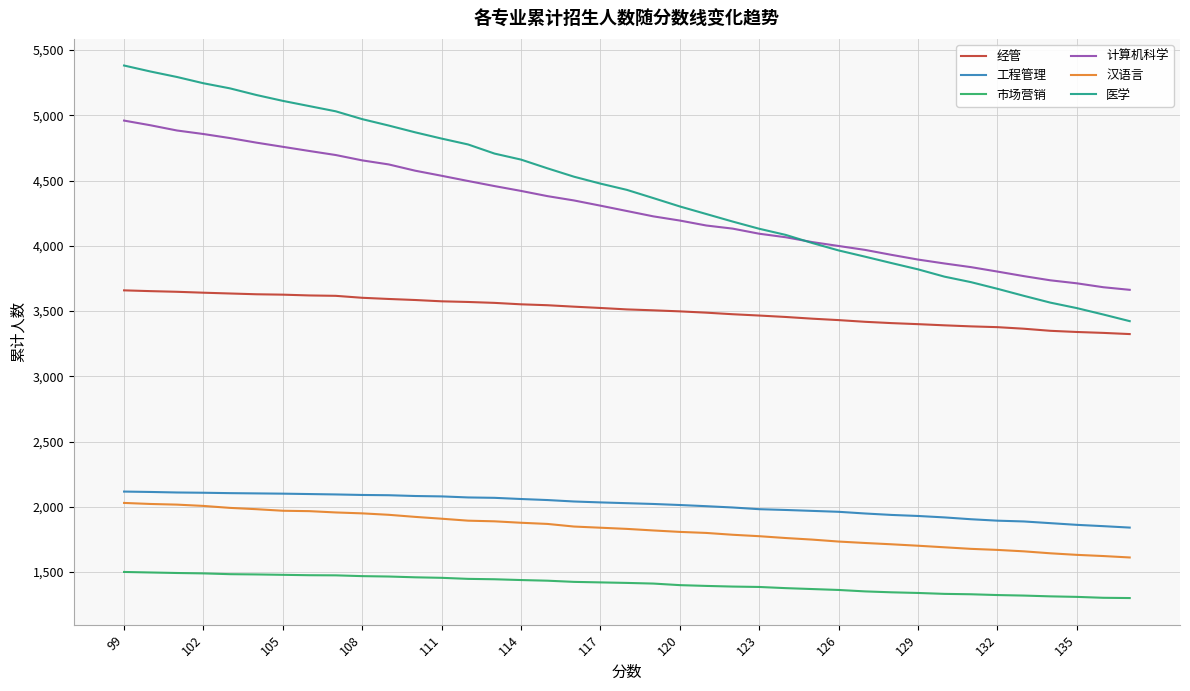

True or false: 经管 and 市场营销 cross at least once.

False